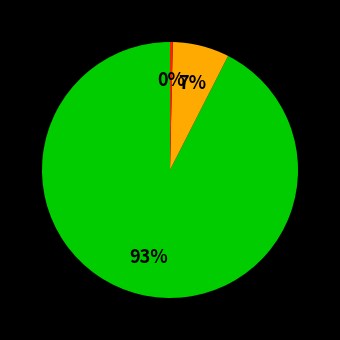

Is there any slice that represents more than half of the pie?

Yes